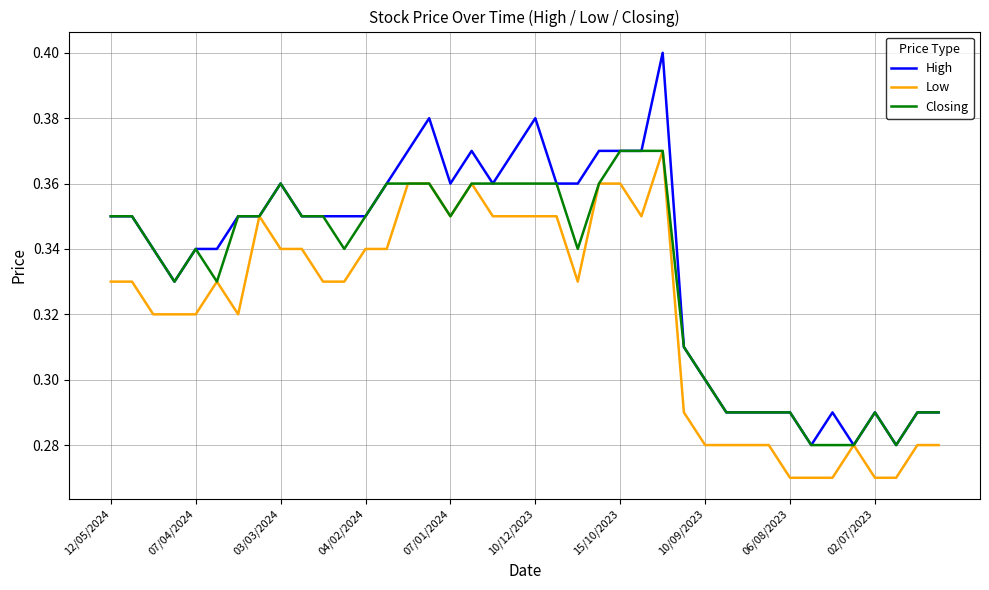

Rank the series by their average value, from lowest to highest.

Low, Closing, High